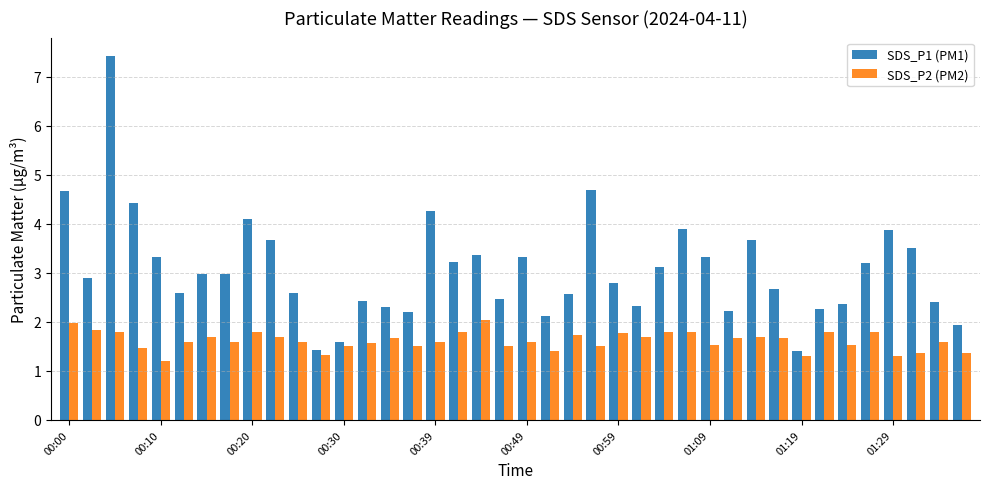

Which series has the widest spread of values?

SDS_P1 (PM1)